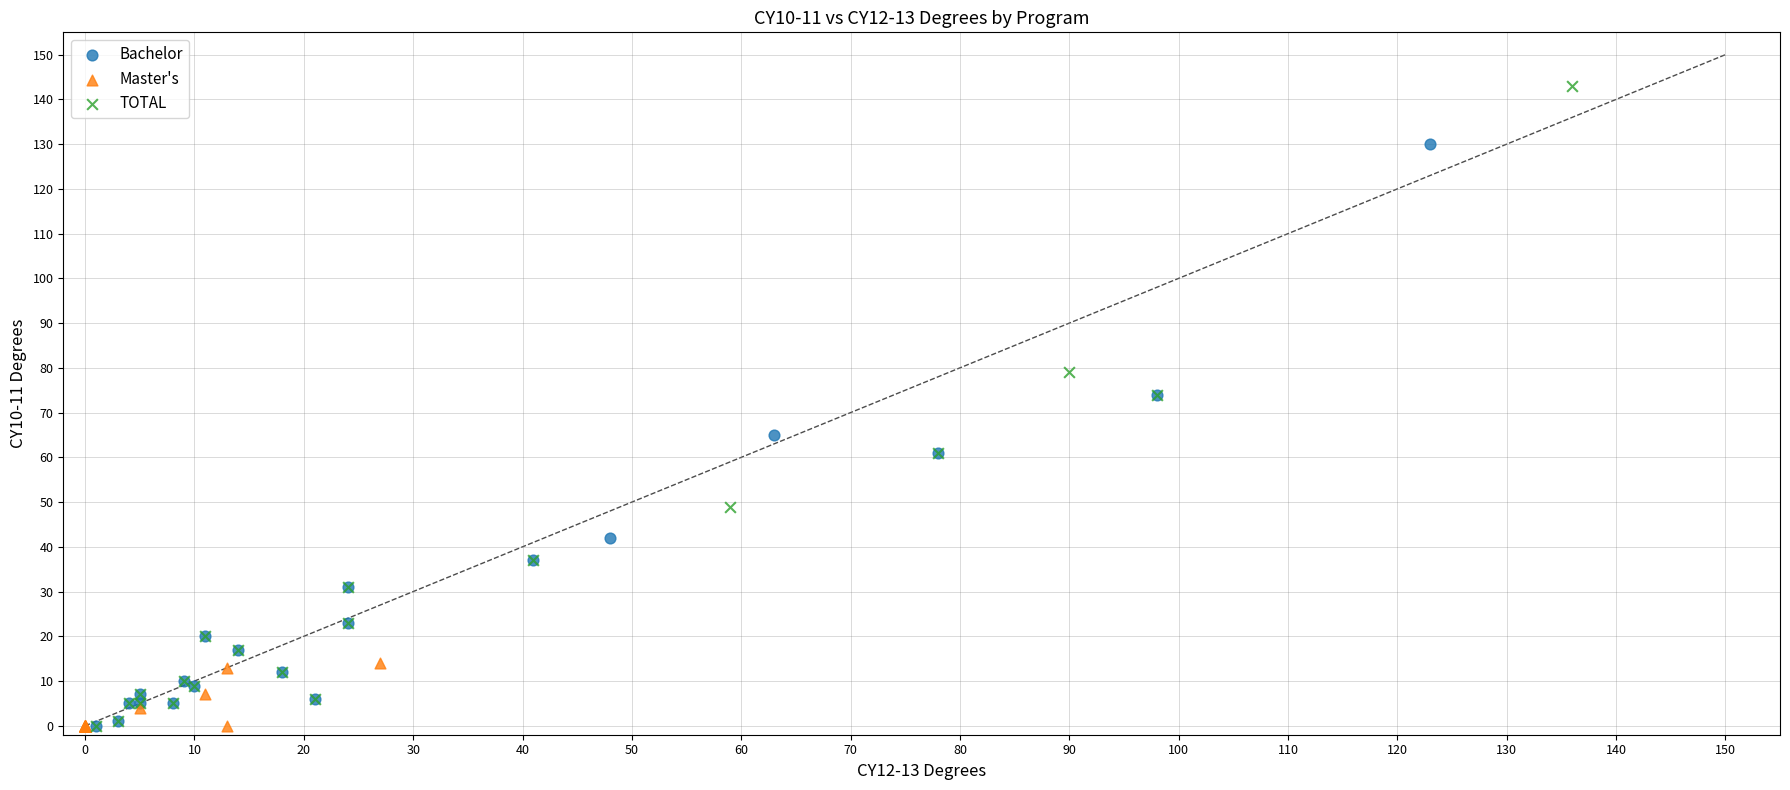

What are all the series names shown in the legend?

Bachelor, Master's, TOTAL